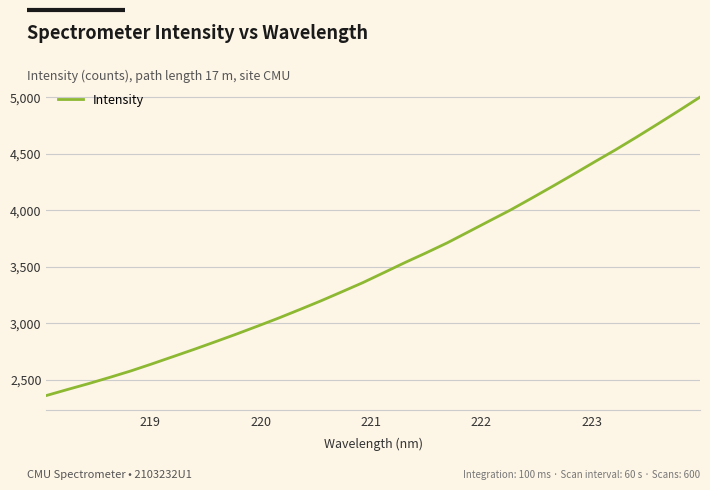

What is the smallest value displayed?

2359.1